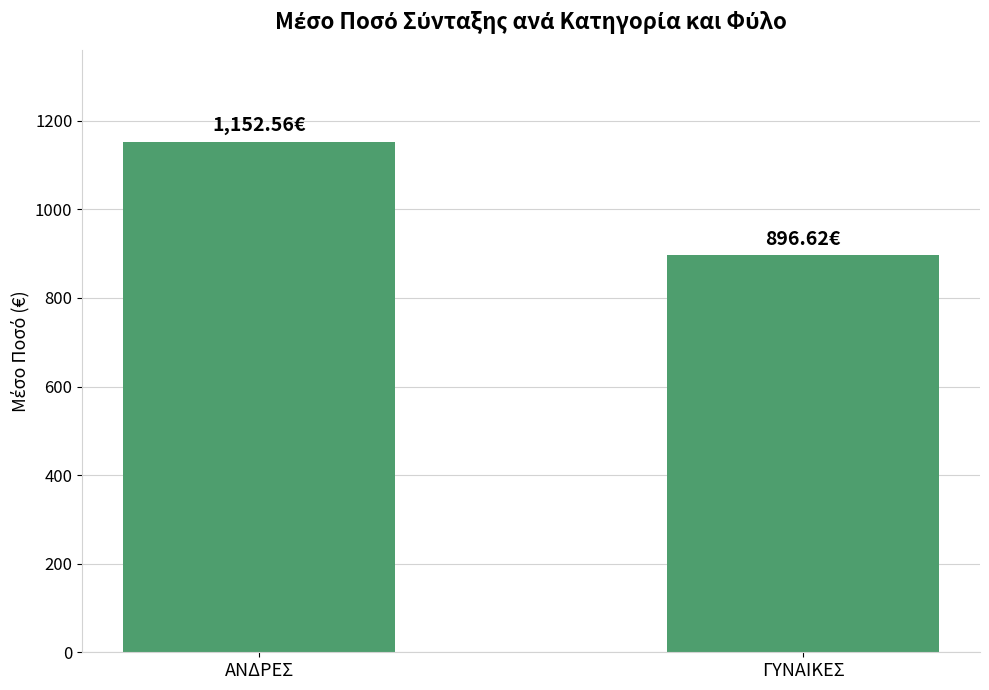

What is the maximum value shown in the chart?

1152.6